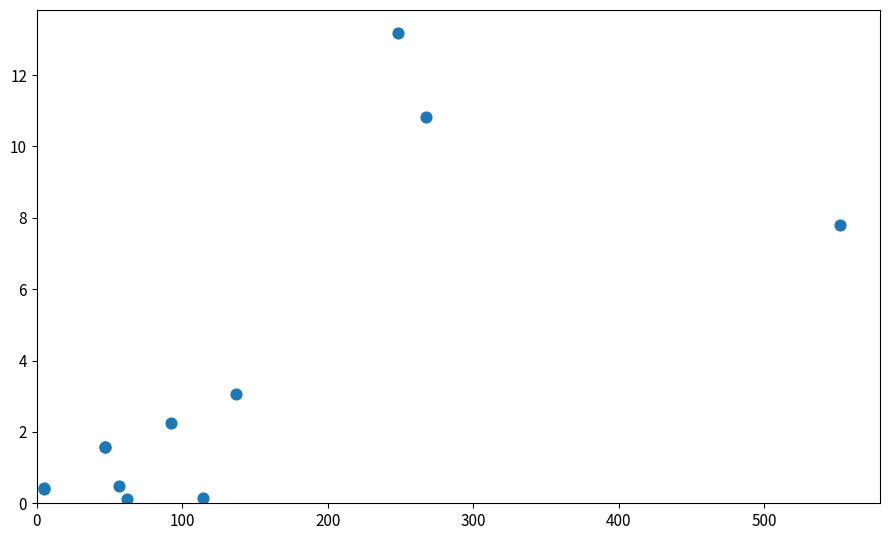

What Y value in the scatter plot is closest to 6?

7.8